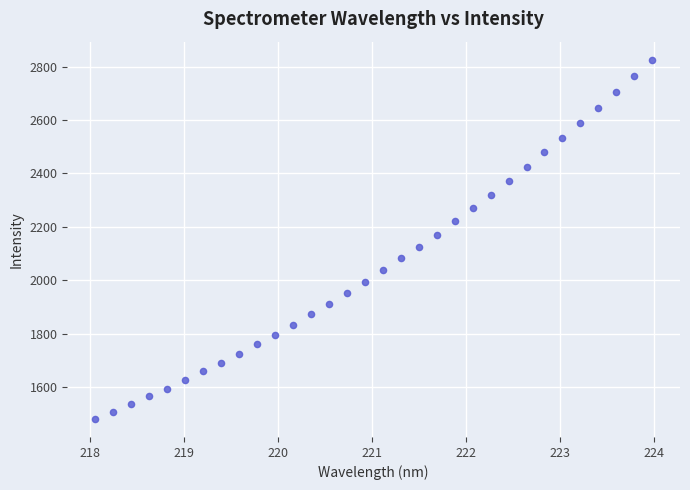

What is the range of X values (max minus min)?

5.9